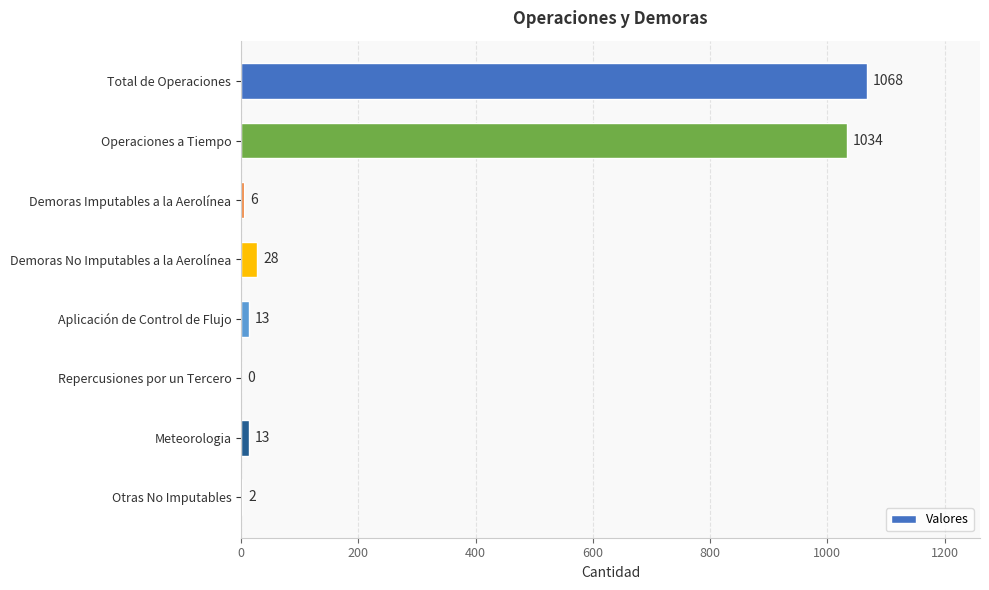

True or false: the data shows 0 at Repercusiones por un Tercero.

True